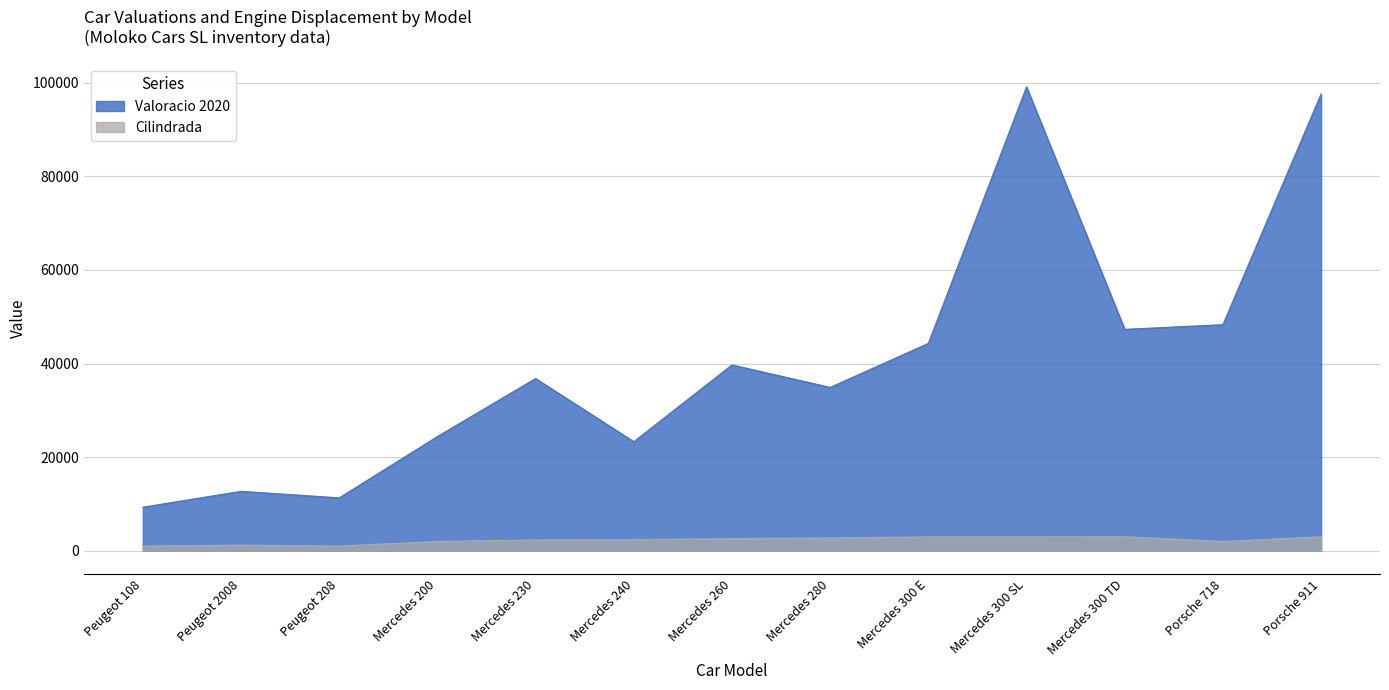

At which category is the sum across all series the highest?

Mercedes 300 SL